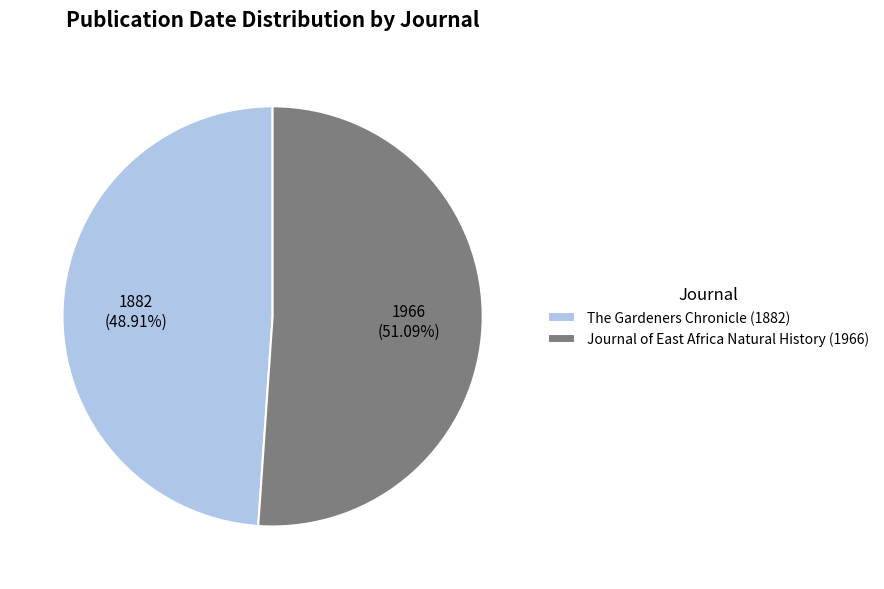

To the nearest percent, what percentage of the pie is Journal of East Africa Natural History (1966)?

51%